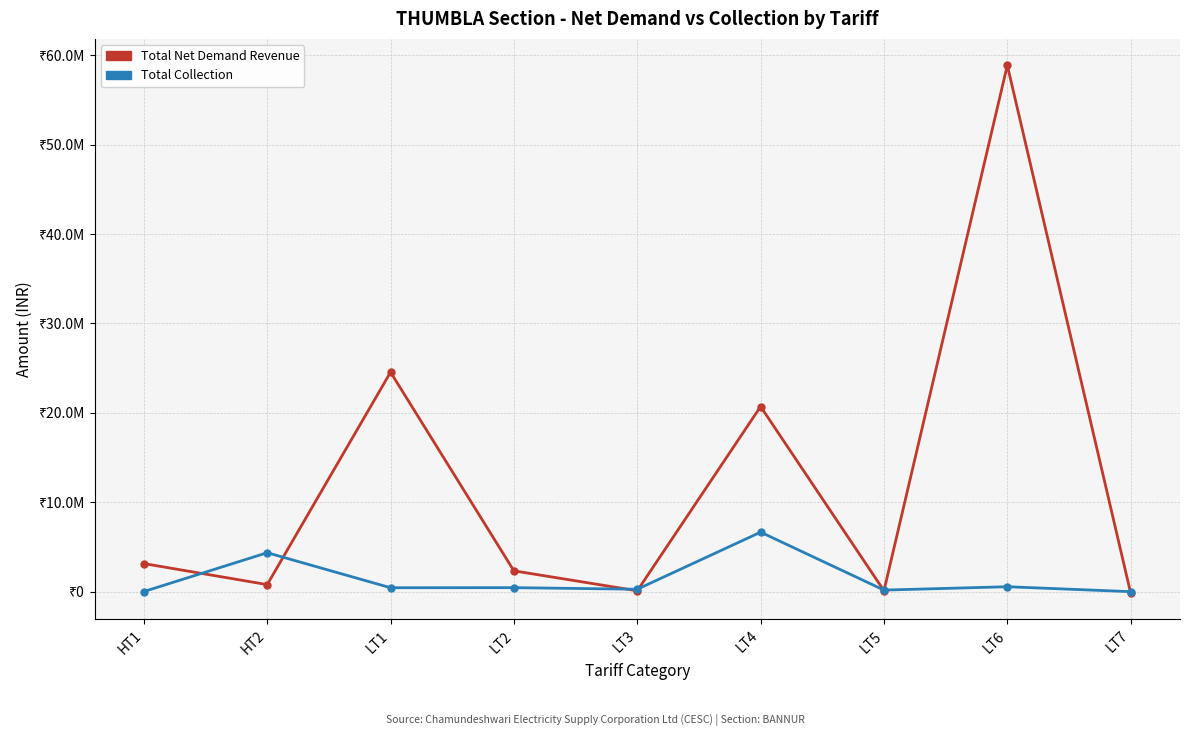

At which category is the sum across all series the highest?

LT6